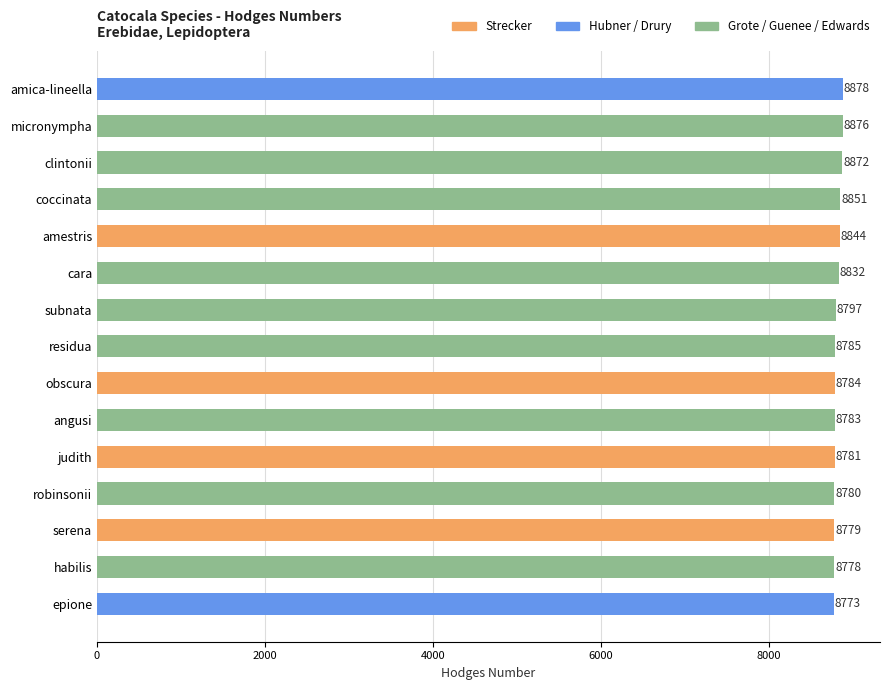

At which label is the value closest to 8825?

cara